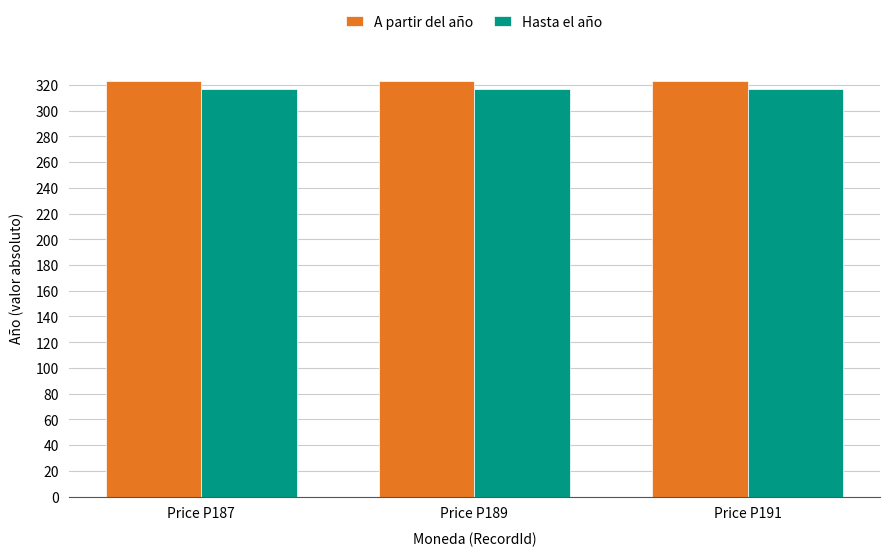

Which series has the largest total across all categories?

A partir del año